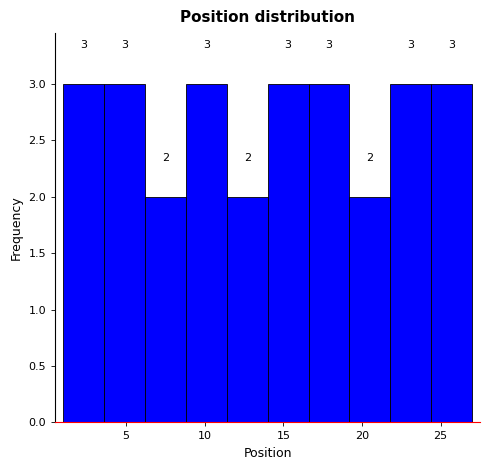

Reading left to right, transcribe this chart: for each bar, give the range it covers on the x-axis and its height. The bar edges are not printed on the chart, so give them approximately, as read against the axis.

1.0 to 3.6: 3
3.6 to 6.2: 3
6.2 to 8.8: 2
8.8 to 11.4: 3
11.4 to 14.0: 2
14.0 to 16.6: 3
16.6 to 19.2: 3
19.2 to 21.8: 2
21.8 to 24.4: 3
24.4 to 27.0: 3